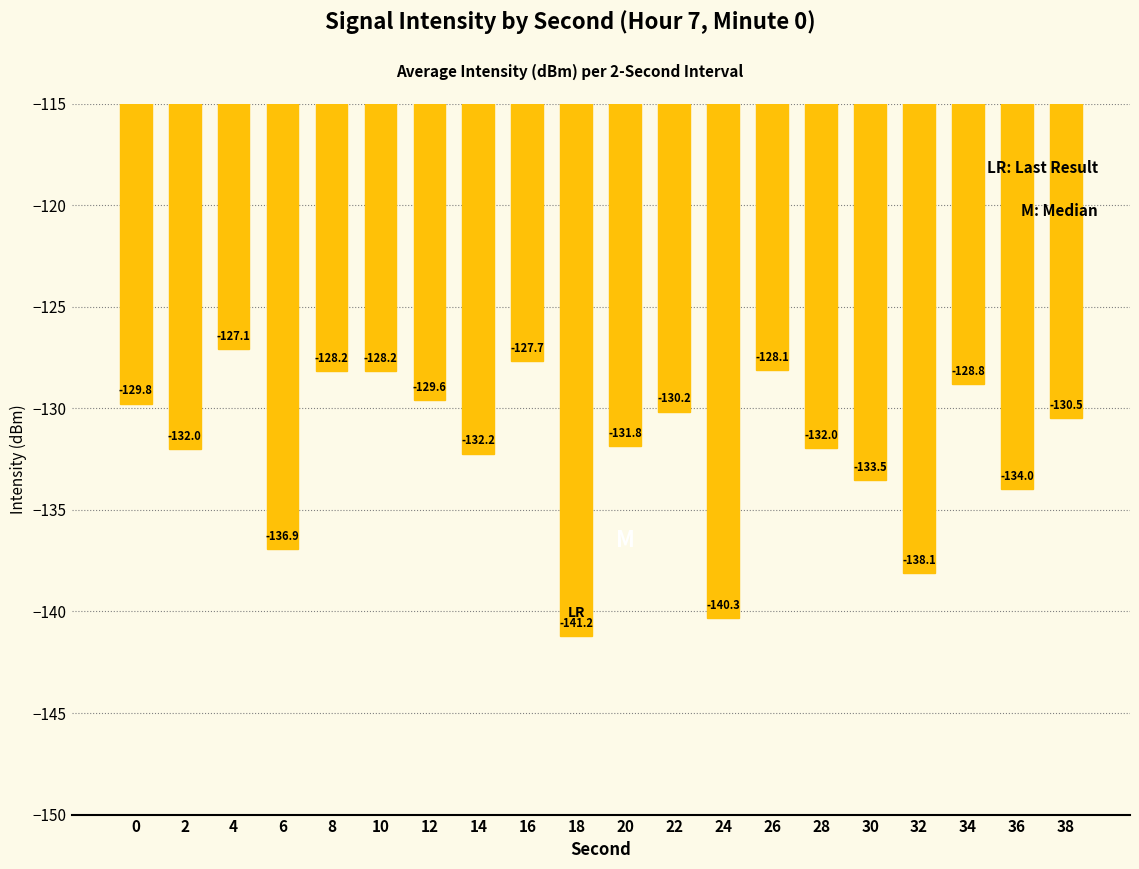

True or false: the data shows -37.2 at 6.

False